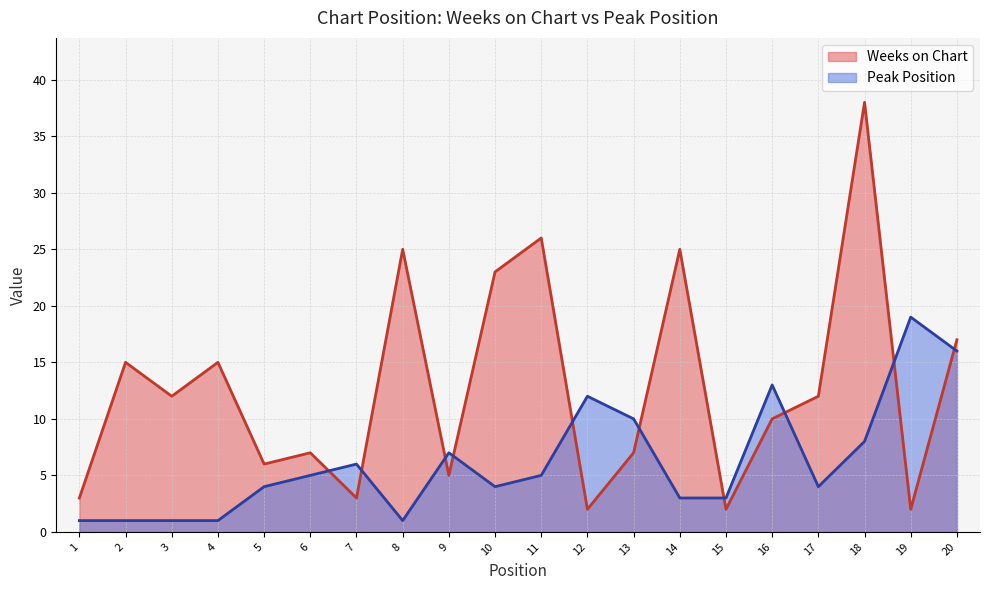

Rank the categories by Weeks on Chart value from highest to lowest.

18, 11, 8, 14, 10, 20, 2, 4, 3, 17, 16, 6, 13, 5, 9, 1, 7, 12, 15, 19